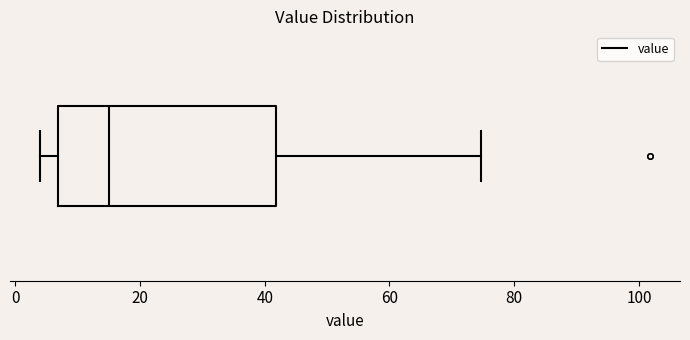

Where does the median line of the box sit on the x-axis? The values are not printed on the chart, so give them approximately, as read against the axis.

14